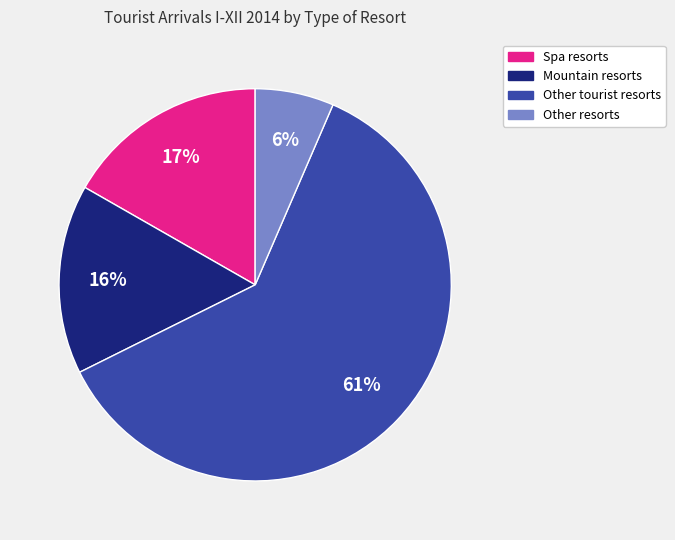

To the nearest percent, what is the difference between the Spa resorts and Other tourist resorts slice percentages?

44%